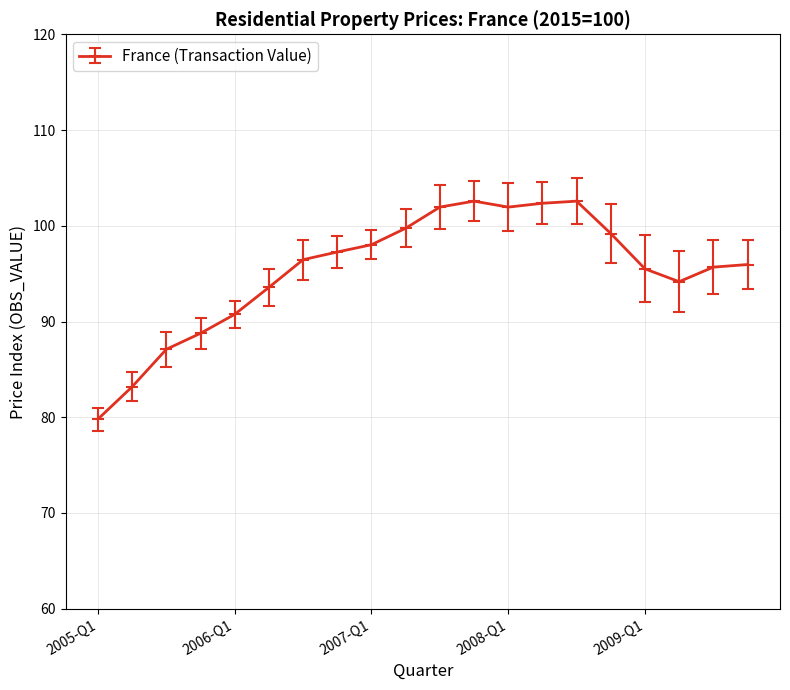

What is the average value?

95.3